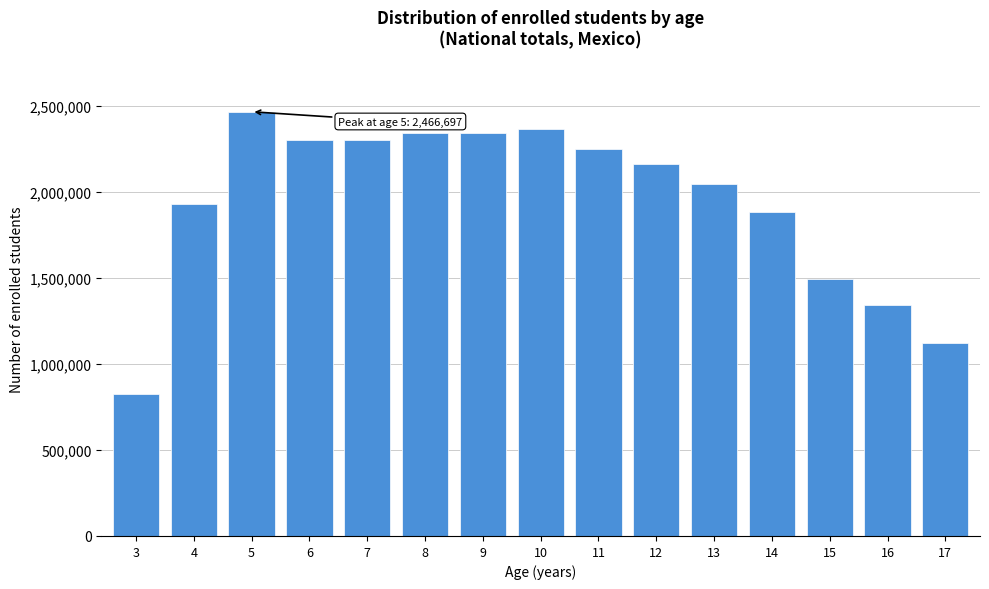

The value at 14 is 940571. True or false?

False